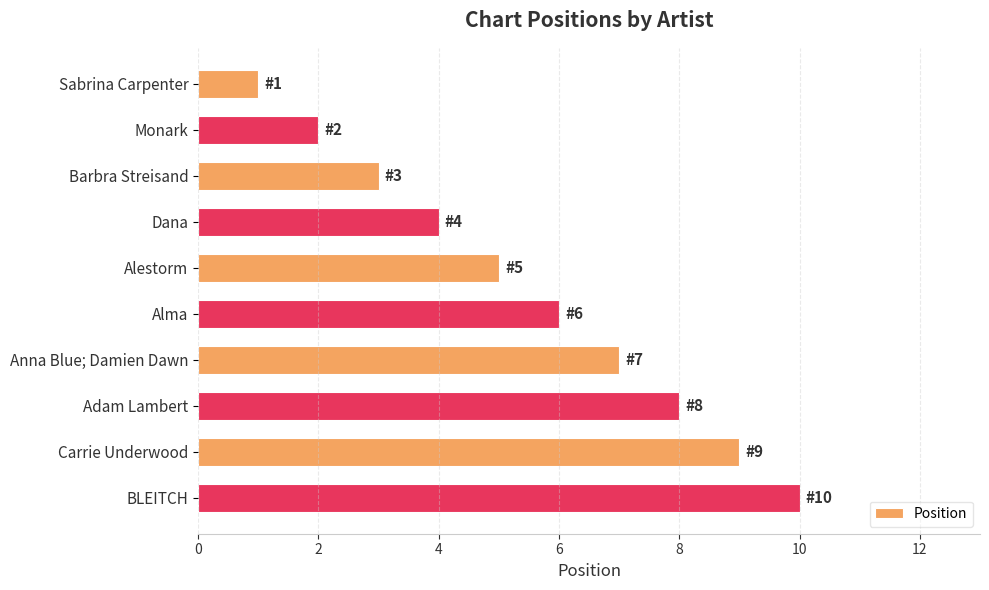

Does the chart contain stacked bars?

No